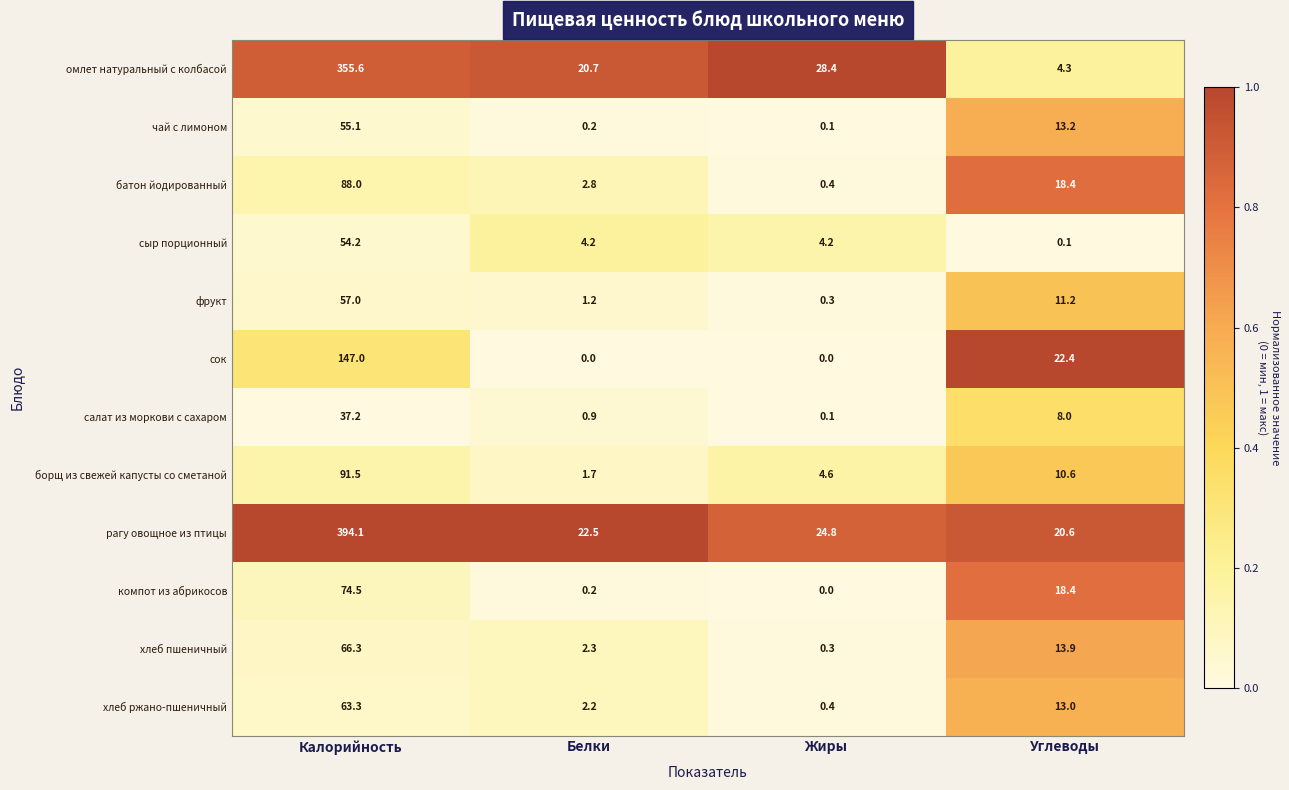

The value of салат из моркови с сахаром at Калорийность is 37.2. True or false?

True